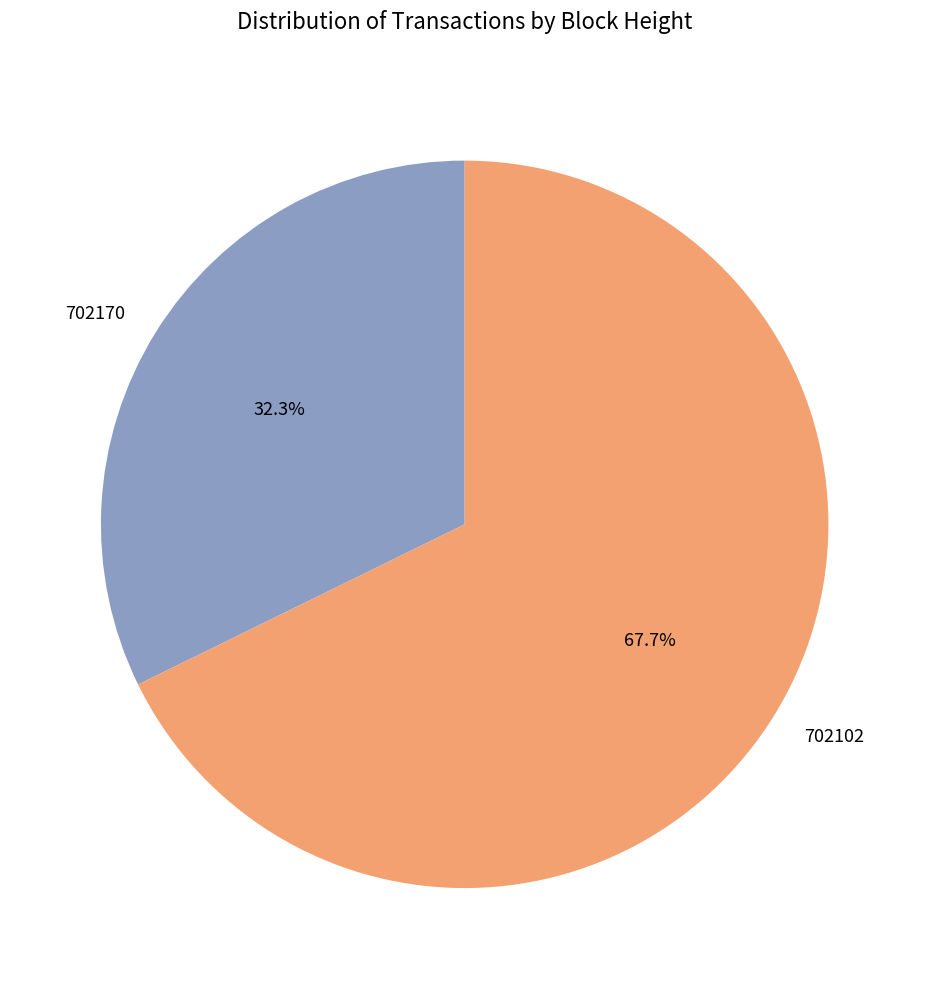

To the nearest percent, what portion does 702170 represent?

32%